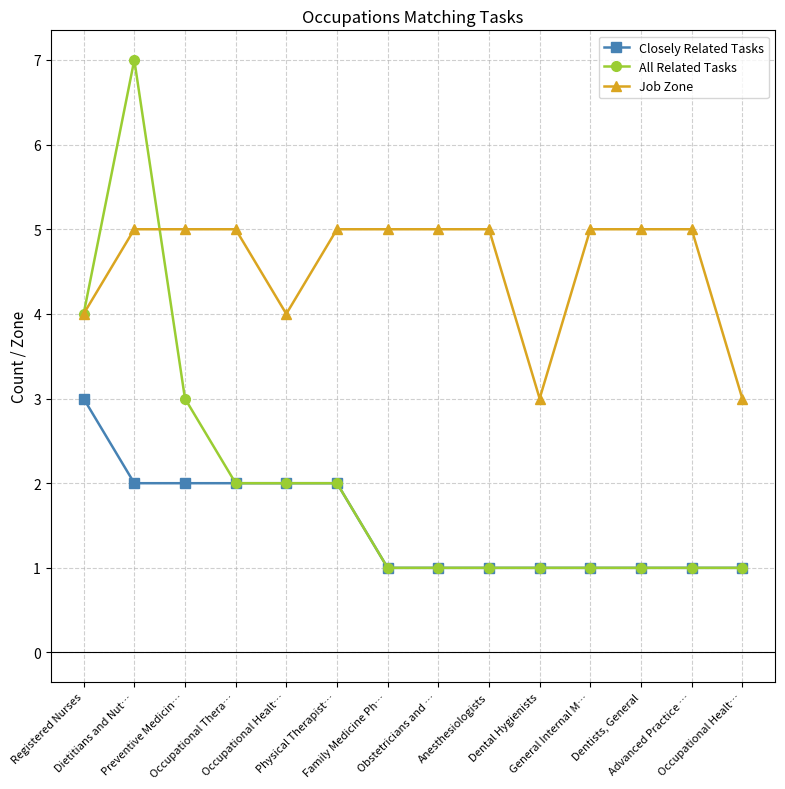

What is the smallest value displayed?

1